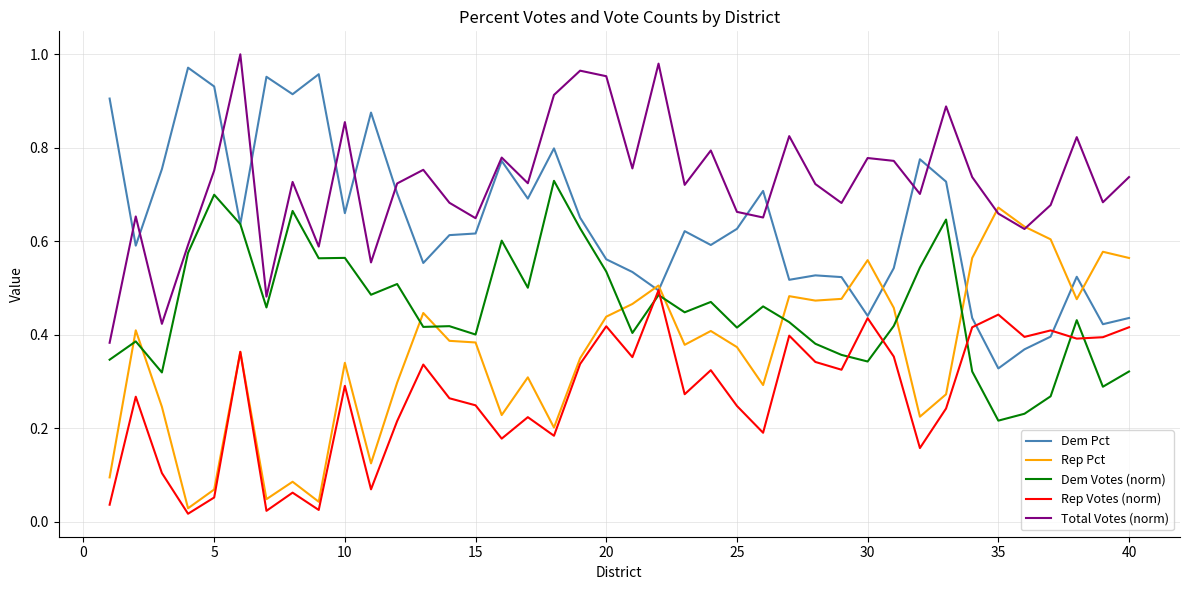

In Rep Votes (norm), how many points are lower than both neighbors (excluding endpoints)?

13